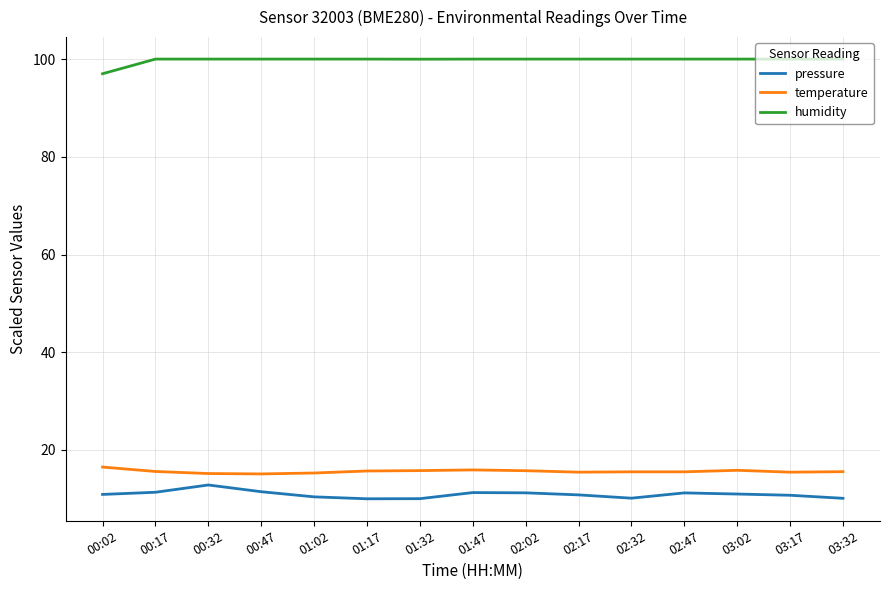

What is the greatest value displayed?

100.0